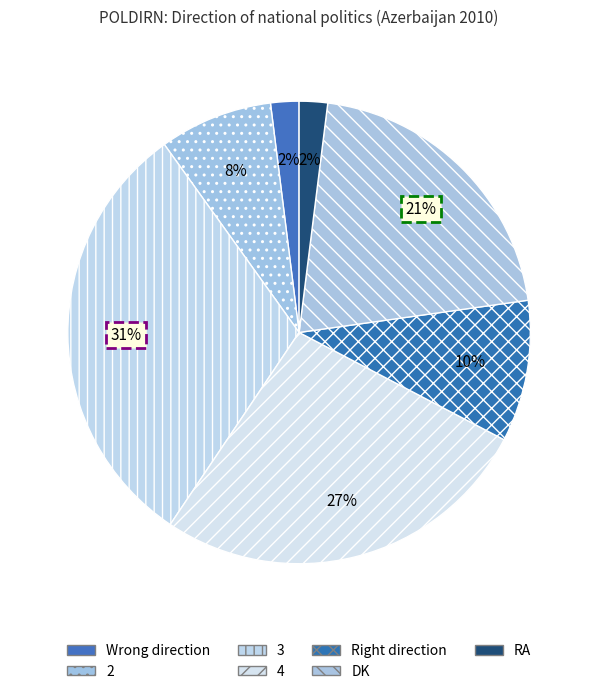

What is the largest slice in the pie chart?

3